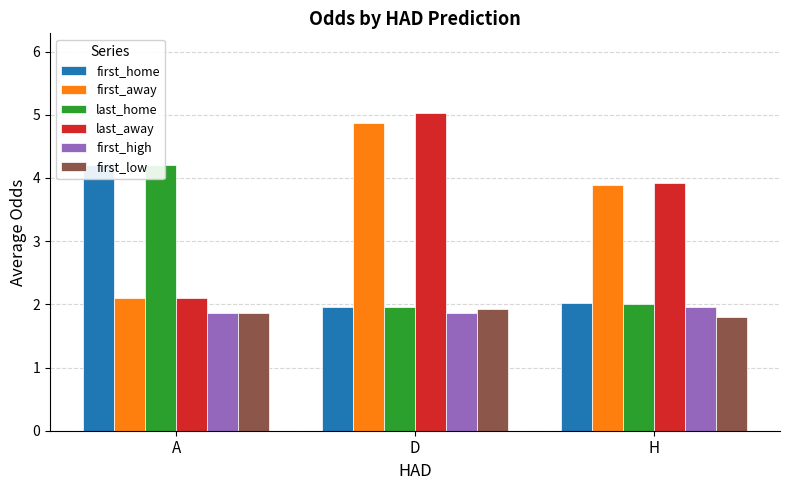

What is the value of the first_away bar at the 2nd from the left?

4.9